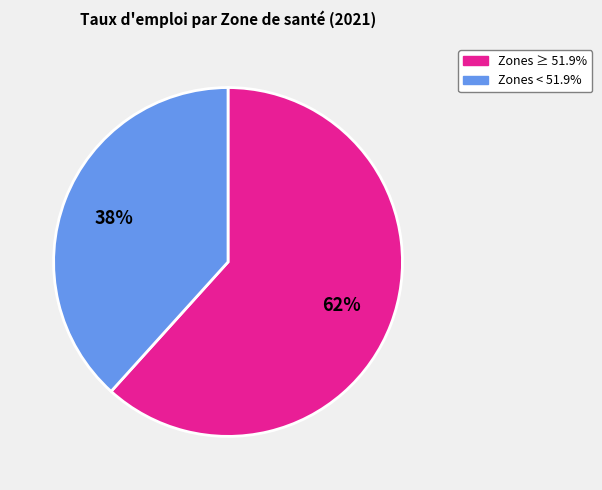

Is there a majority slice in this chart?

Yes